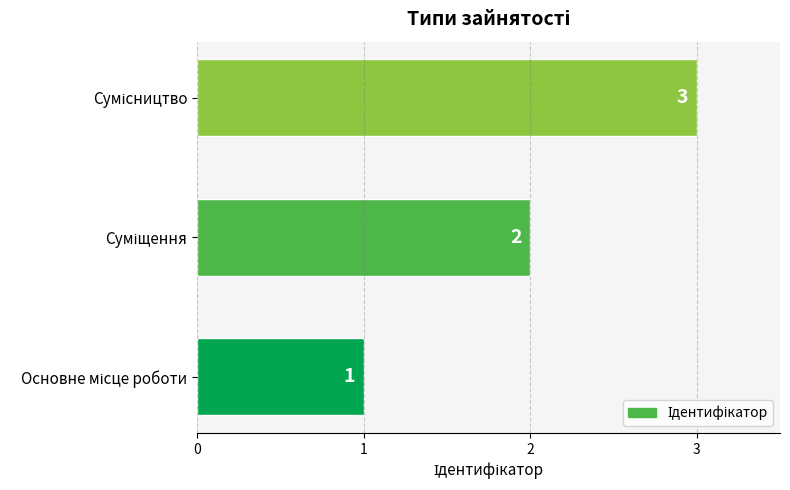

How many values are between 1 and 3?

3